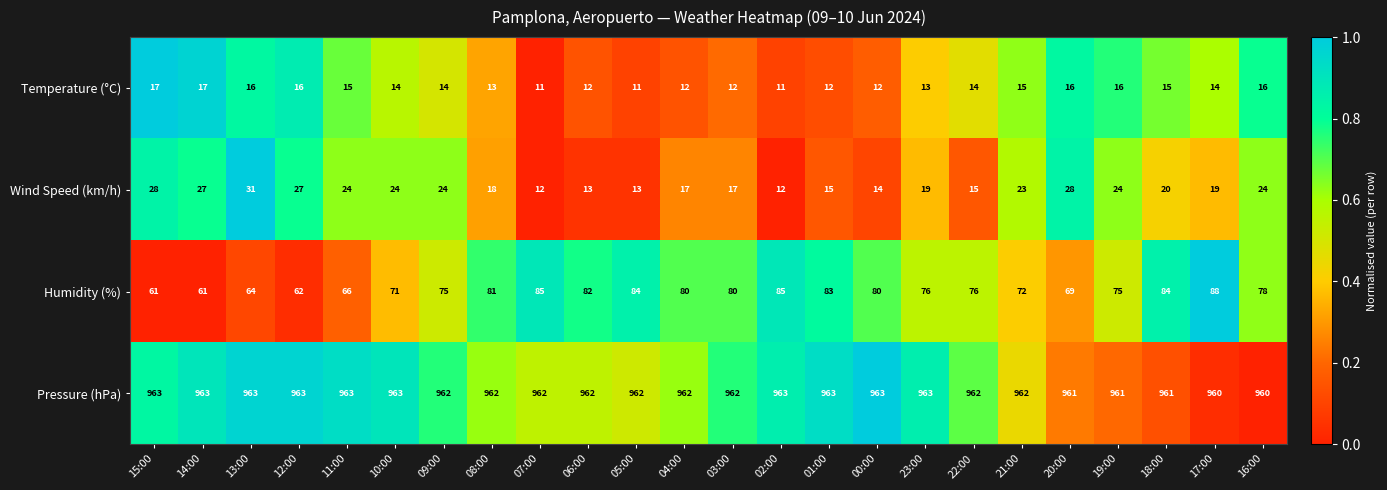

The value of Pressure (hPa) at 20:00 is 961. True or false?

True